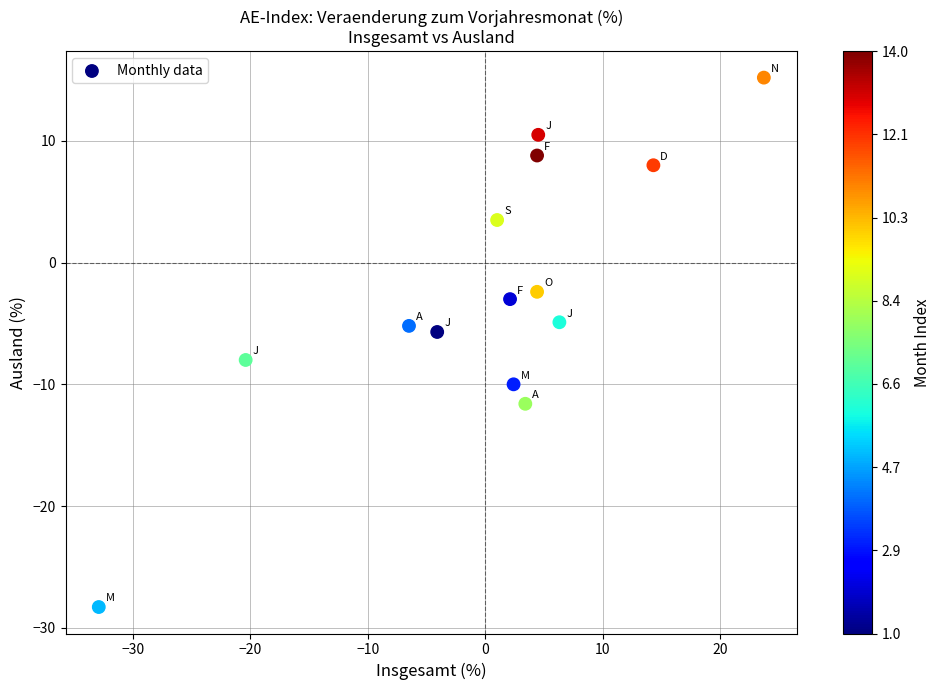

What is the range of X values (max minus min)?

56.6